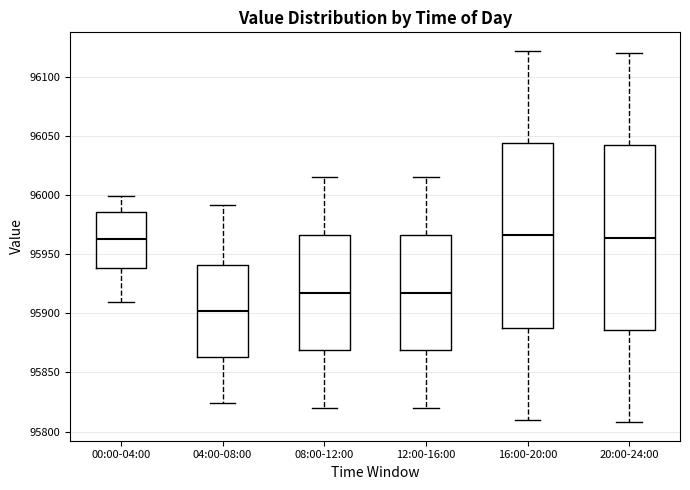

Reading left to right, read every box against the y-axis: the position of its median line, the range the box covers, and the ends of its whiskers. The values are not printed on the chart, so give them approximately, as read against the axis.

00:00-04:00: median 95965, box 95940 to 95985, whiskers 95910 to 96000
04:00-08:00: median 95900, box 95865 to 95940, whiskers 95825 to 95990
08:00-12:00: median 95920, box 95870 to 95965, whiskers 95820 to 96015
12:00-16:00: median 95920, box 95870 to 95965, whiskers 95820 to 96015
16:00-20:00: median 95965, box 95890 to 96045, whiskers 95810 to 96120
20:00-24:00: median 95965, box 95885 to 96040, whiskers 95810 to 96120